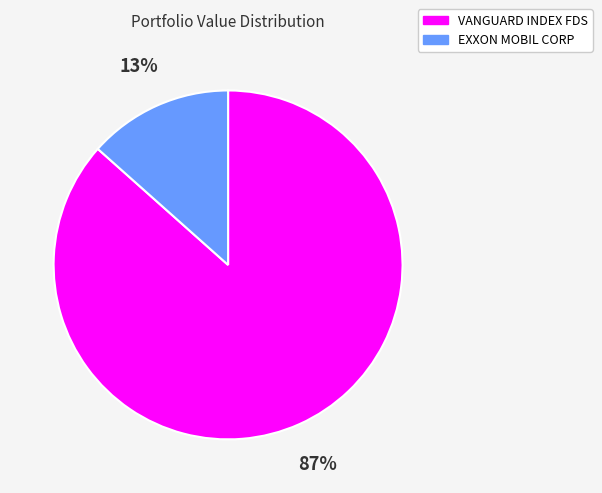

To the nearest percent, what is the combined percentage of EXXON MOBIL CORP and VANGUARD INDEX FDS?

100%